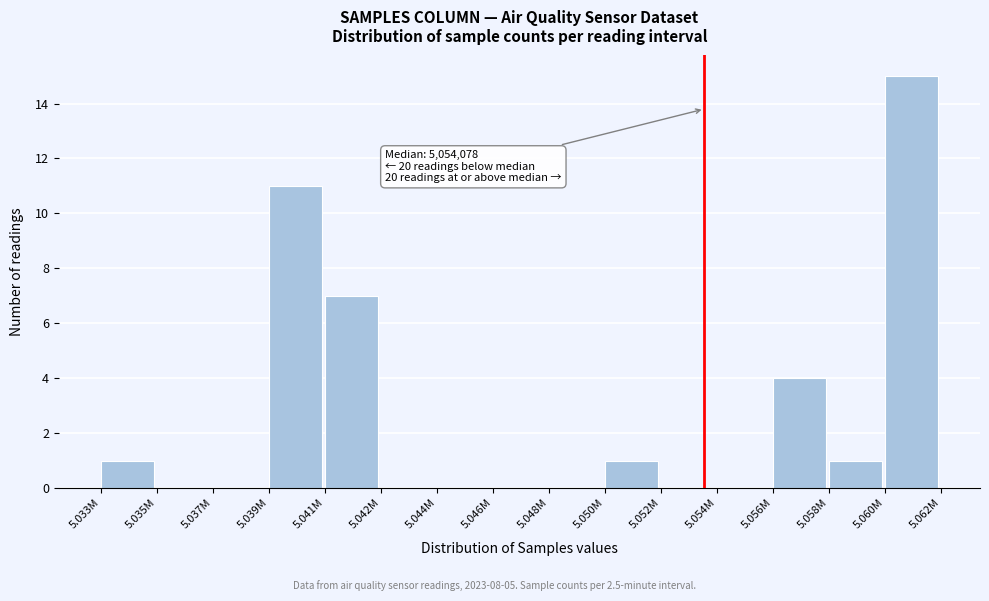

Reading left to right, list all the values displayed in this chart.

5.033M=1	5.035M=0	5.037M=0	5.039M=11	5.041M=7	5.042M=0	5.044M=0	5.046M=0	5.048M=0	5.050M=1	5.052M=0	5.054M=0	5.056M=4	5.058M=1	5.060M=15